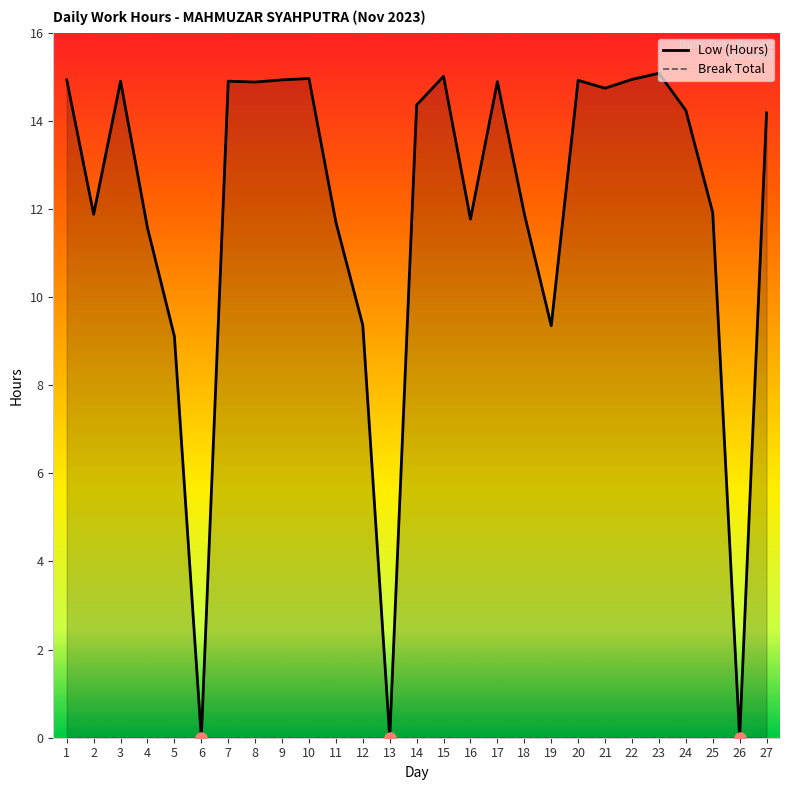

Reading left to right, extract all data points from this chart.

Low (Hours): 14.9	11.9	14.9	11.6	9.1	0.0	14.9	14.9	14.9	15.0	11.7	9.4	0.0	14.4	15.0	11.8	14.9	11.9	9.3	14.9	14.7	14.9	15.1	14.2	11.9	0.0	14.2
Break Total: 0.0	0.0	0.0	0.0	0.0	0.0	0.0	0.0	0.0	0.0	0.0	0.0	0.0	0.0	0.0	0.0	0.0	0.0	0.0	0.0	0.0	0.0	0.0	0.0	0.0	0.0	0.0